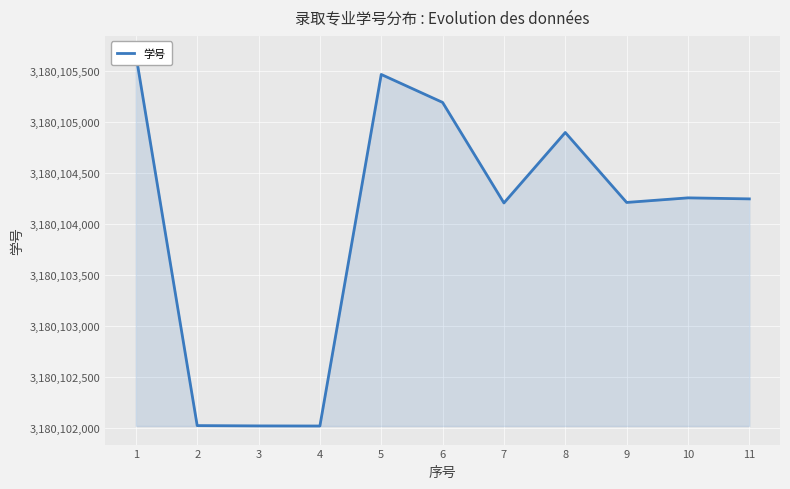

What is the change in value from 4 to 7?

+2187